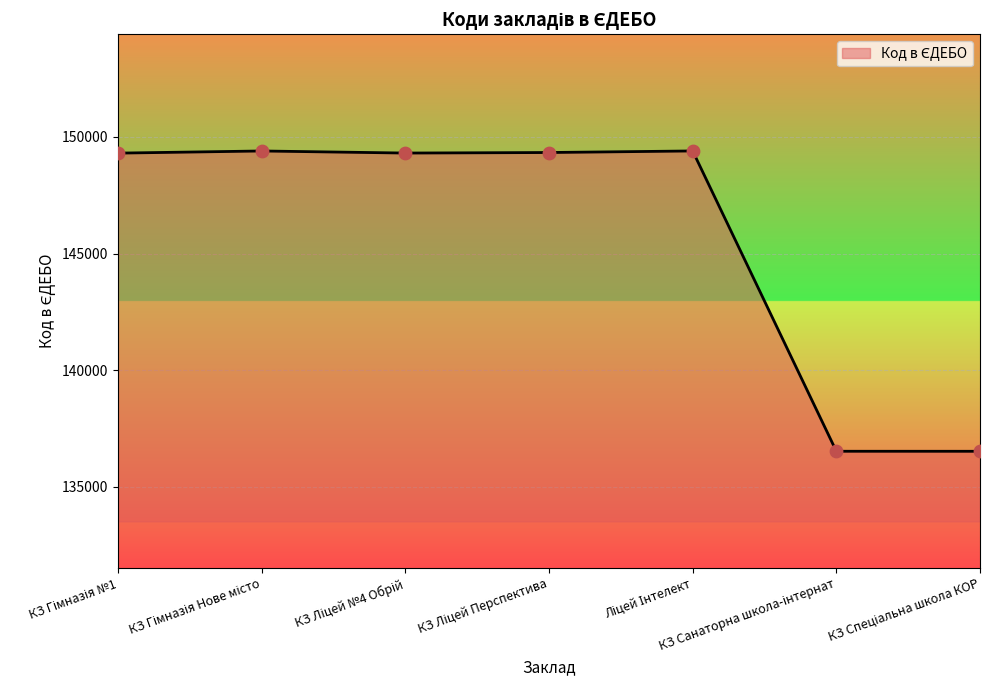

What is the sum of all values?

1019769